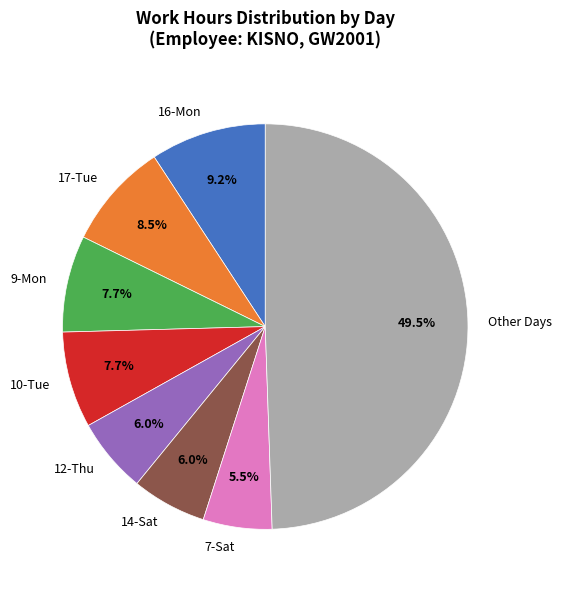

Combined, what portion of the pie is 9-Mon and 16-Mon?

16.9%